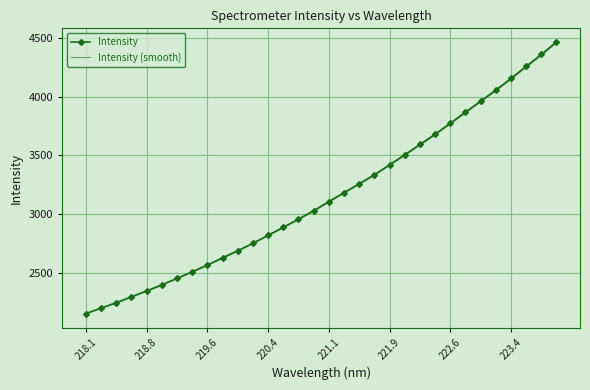

Which series has the largest range (max minus min)?

Intensity